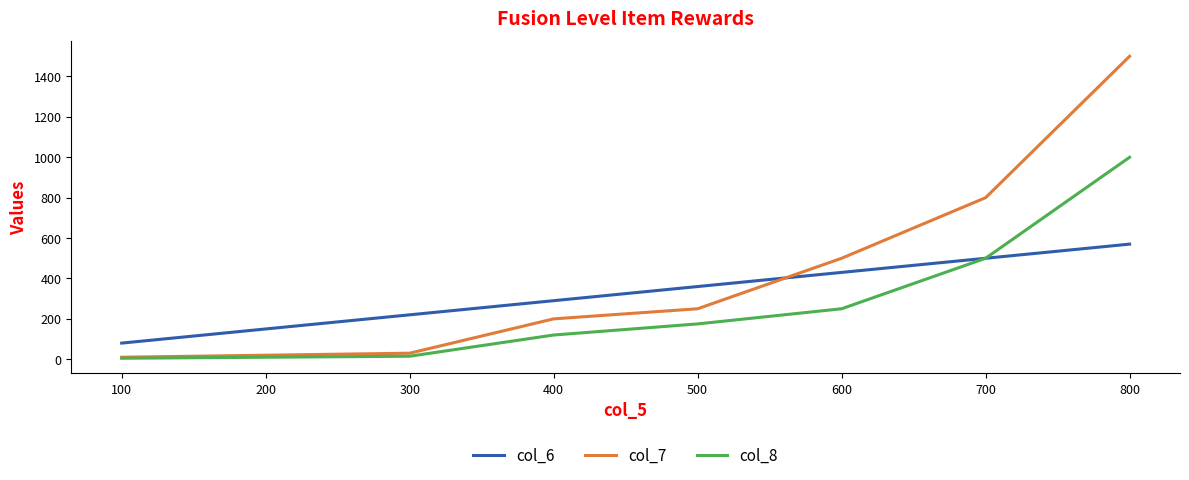

Which series has the largest total across all categories?

col_7